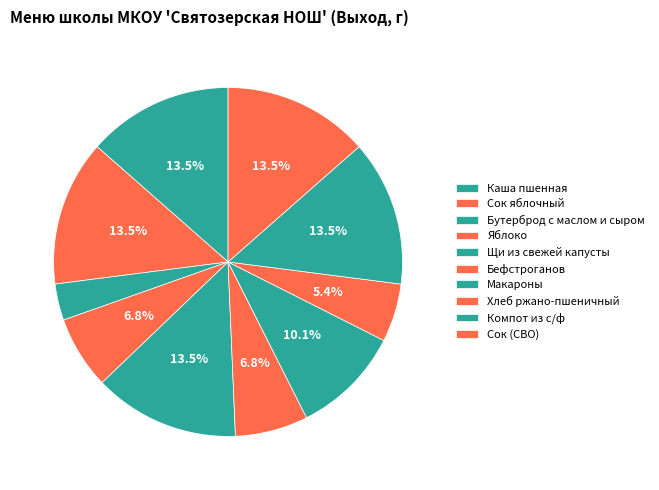

Is it true that Хлеб ржано-пшеничный is 5% of the pie?

True